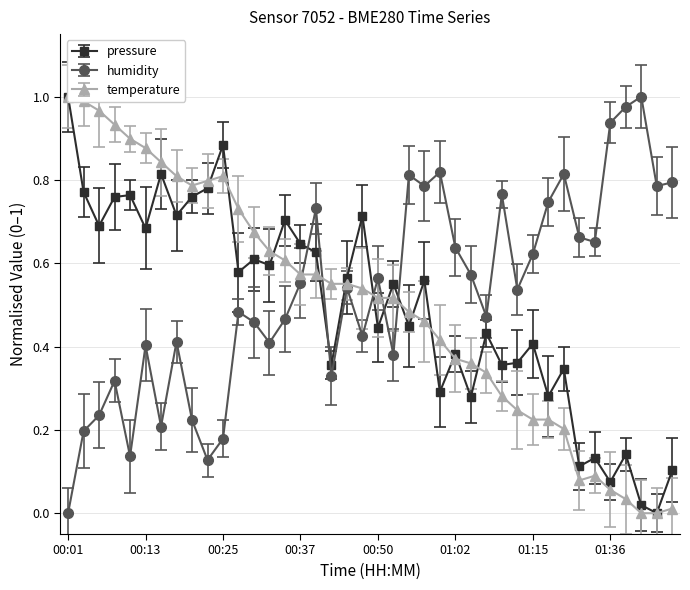

How many lines are shown in the chart?

3